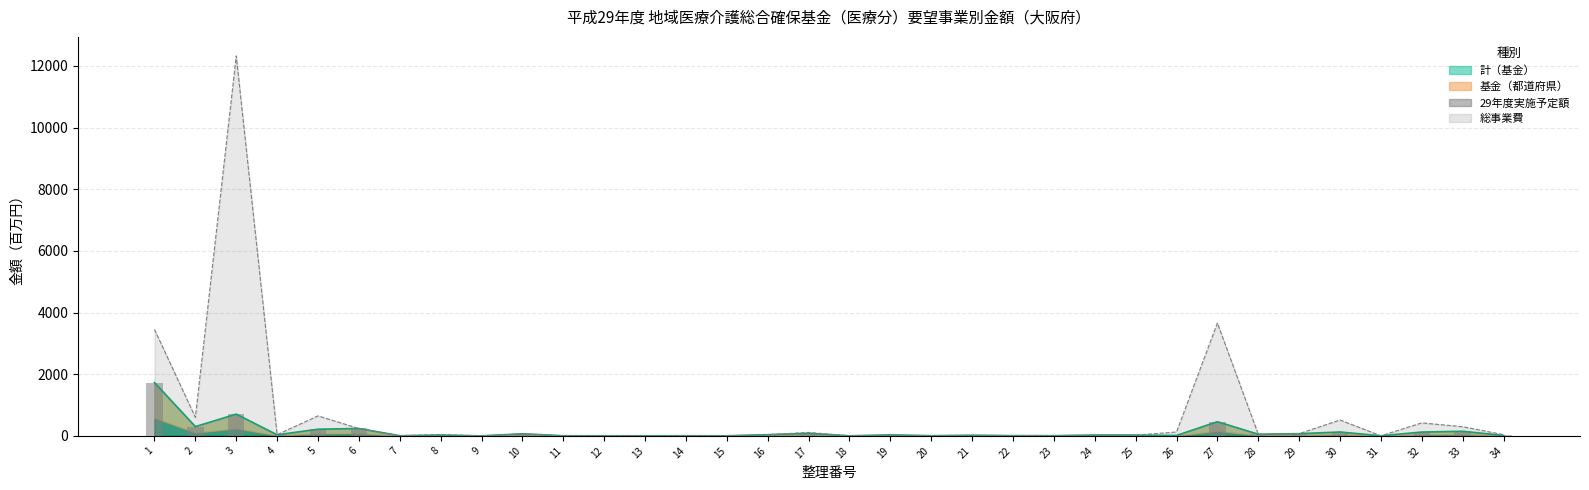

Approximately how many times larger is the value at 13 compared to 19?

0.1